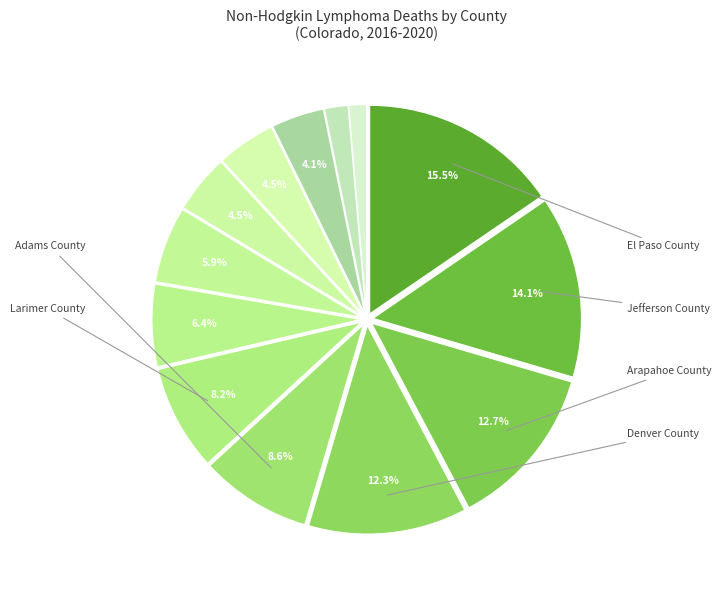

Is there a majority slice in this chart?

No